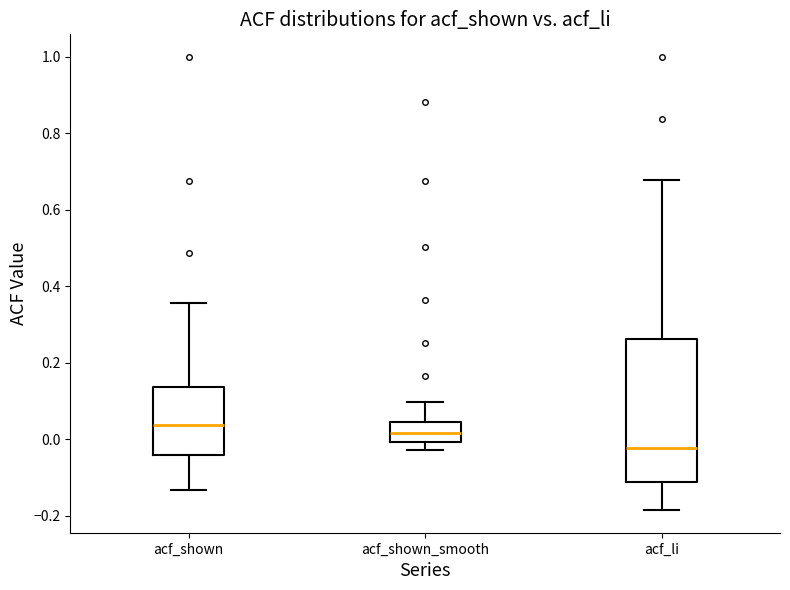

Reading left to right, transcribe this box plot: for each box, give where its median line is, the range the box spans, and where its two whiskers end, as read against the y-axis. The values are not printed on the chart, so give them approximately, as read against the axis.

acf_shown: median 0.04, box -0.04 to 0.14, whiskers -0.14 to 0.36
acf_shown_smooth: median 0.02, box 0.00 to 0.04, whiskers -0.02 to 0.10
acf_li: median -0.02, box -0.12 to 0.26, whiskers -0.18 to 0.68